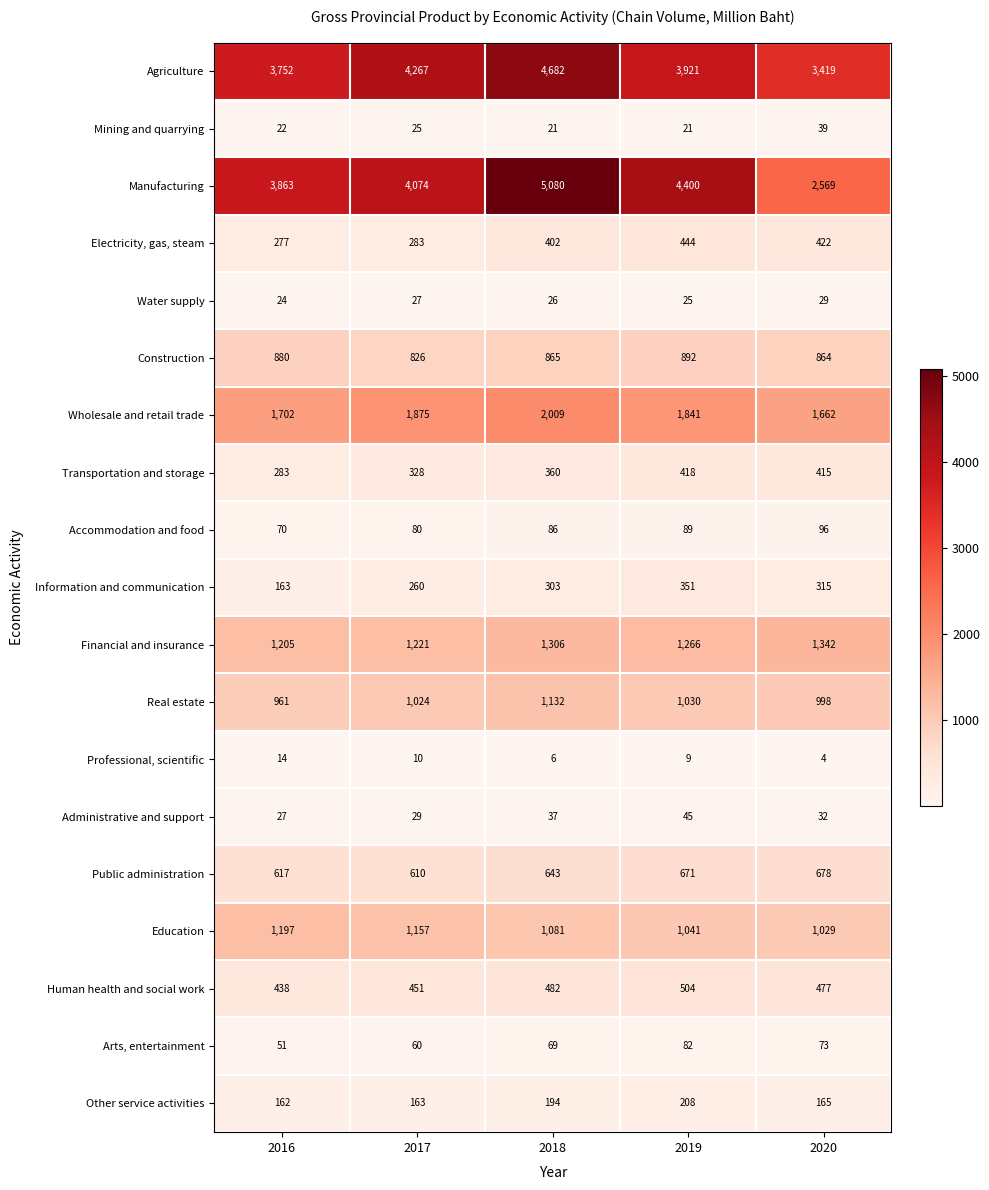

Which series has the largest total across all categories?

Agriculture